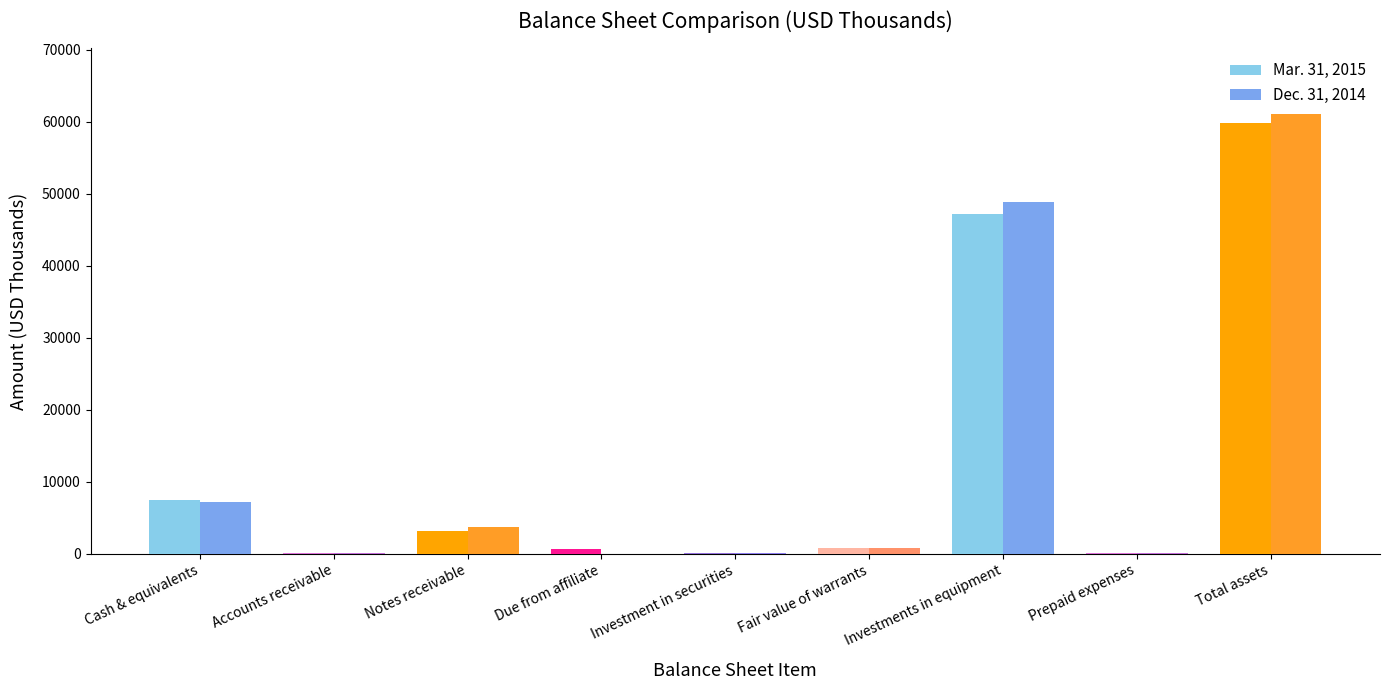

Count the number of data series in this chart.

2